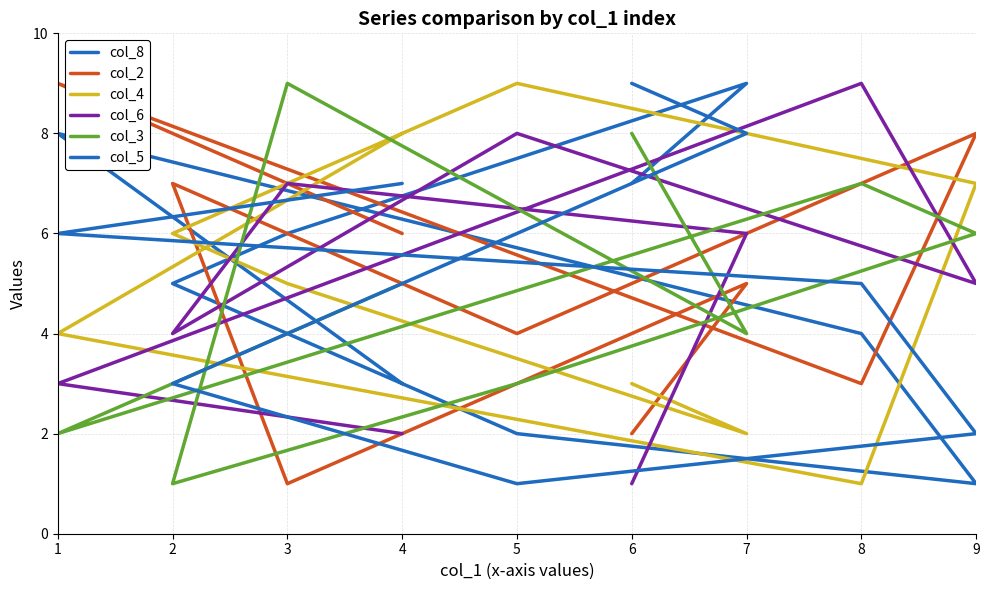

Which label corresponds to the smallest value in the chart?

9